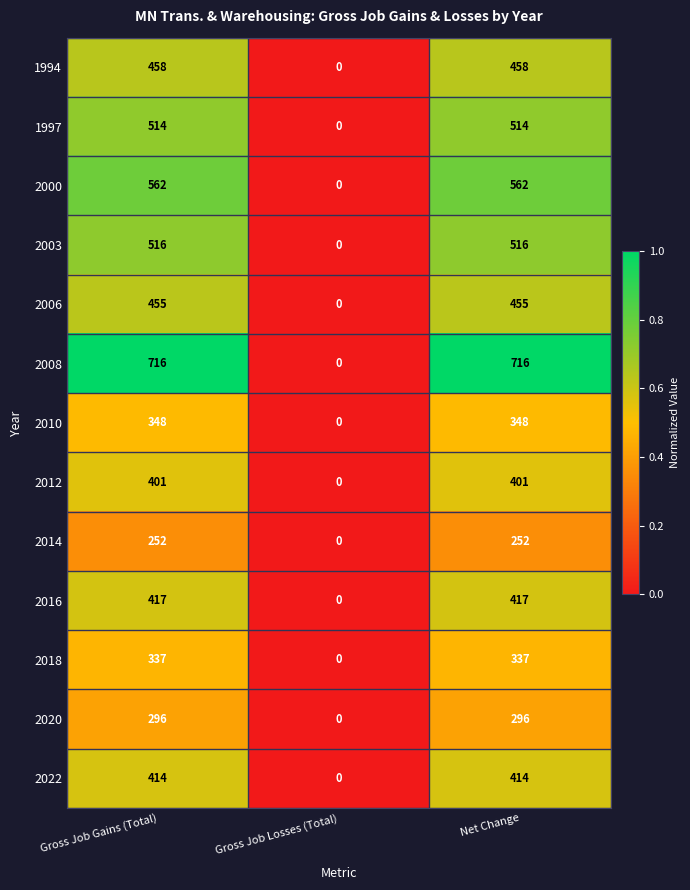

What is the total value across all series at Net Change?

5686